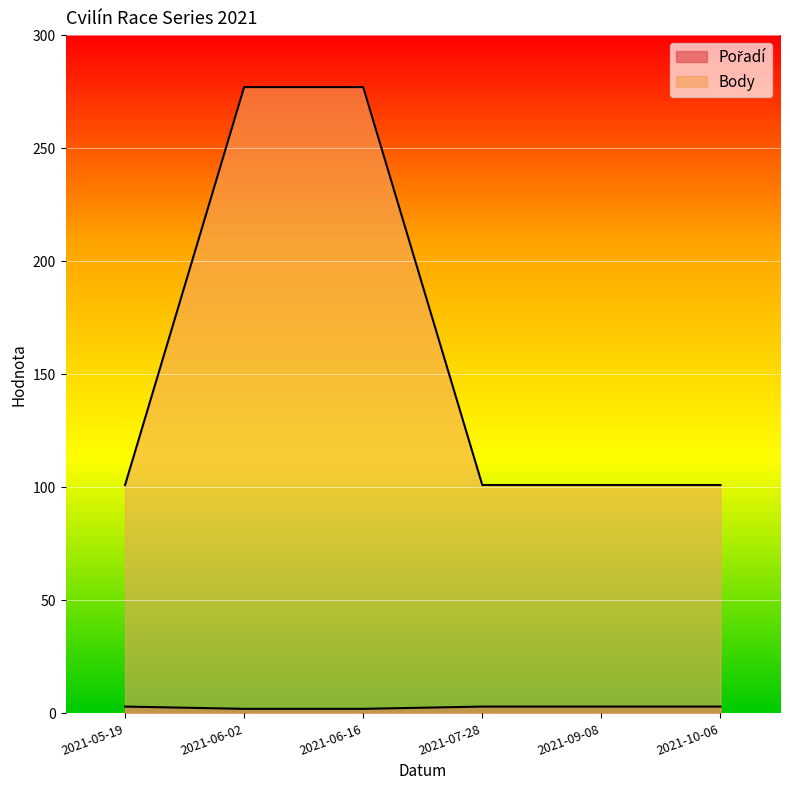

What is the average value of the Pořadí series?

160